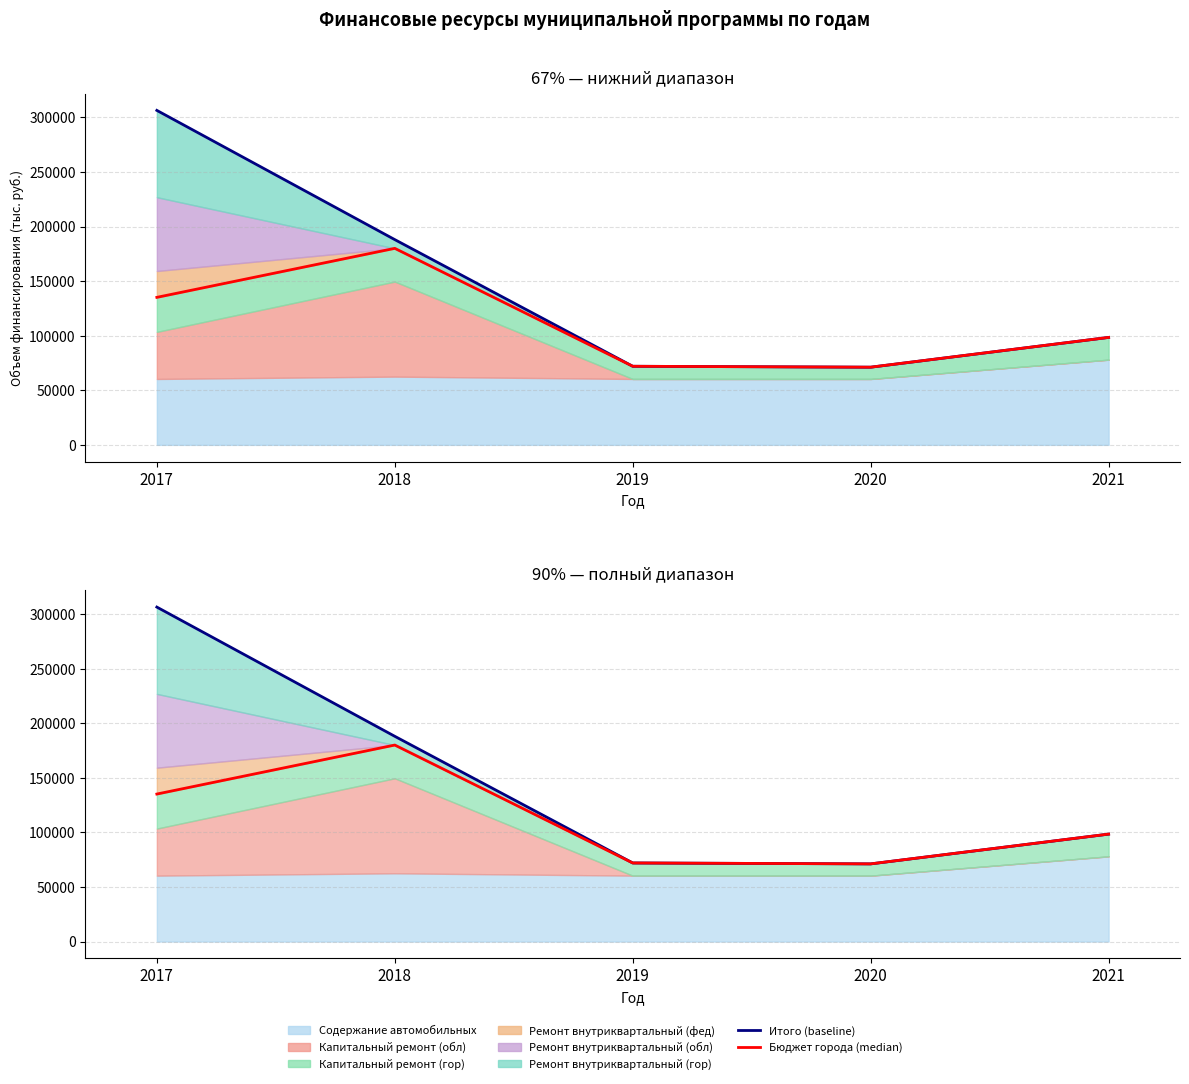

Which series changed the most between 2017 and 2018?

Итого (baseline)